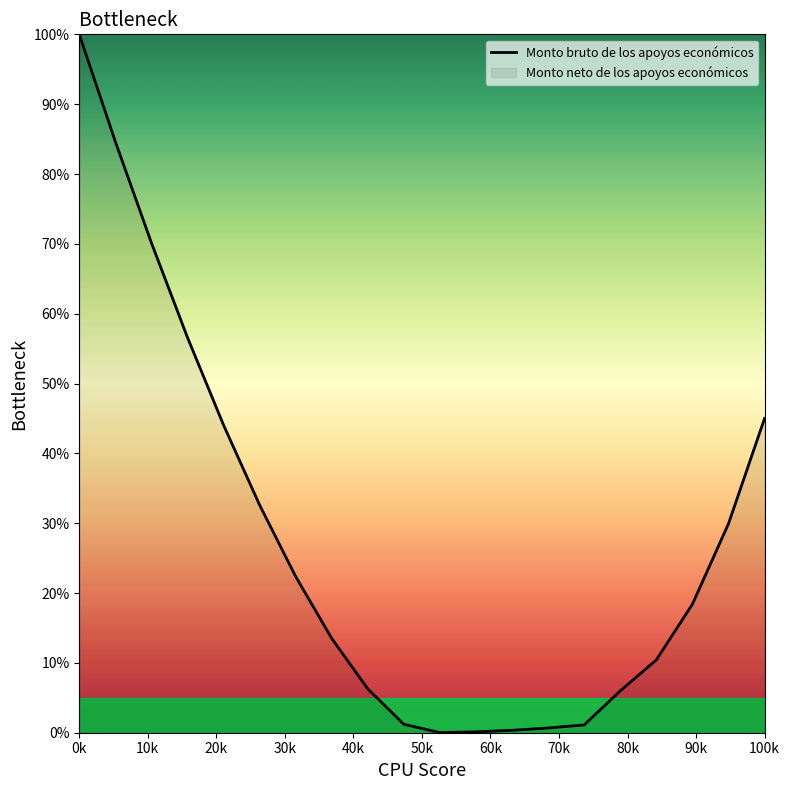

What is the difference between the maximum and minimum values?

100.0